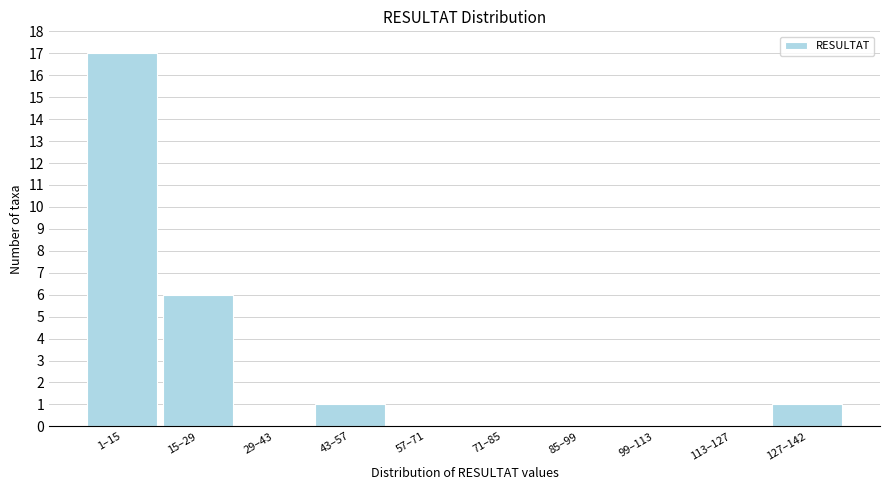

Reading left to right, list all the values displayed in this chart.

1–15=17	15–29=6	29–43=0	43–57=1	57–71=0	71–85=0	85–99=0	99–113=0	113–127=0	127–142=1